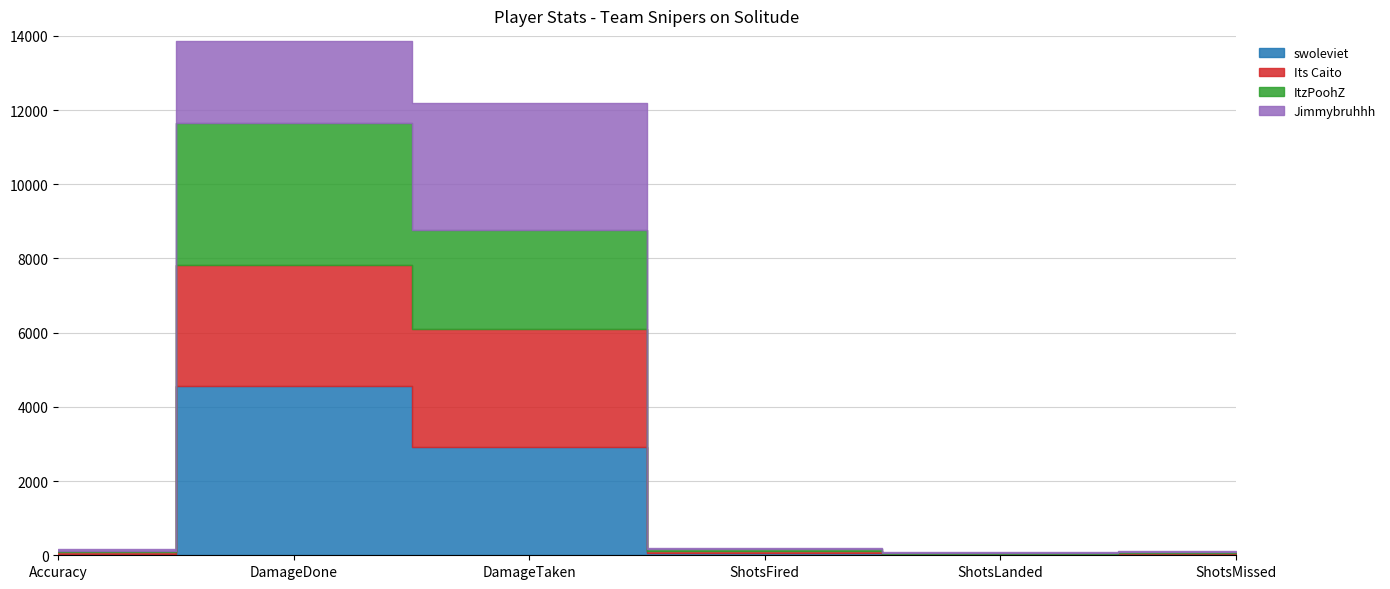

At how many categories does at least one series exceed 3935?

1